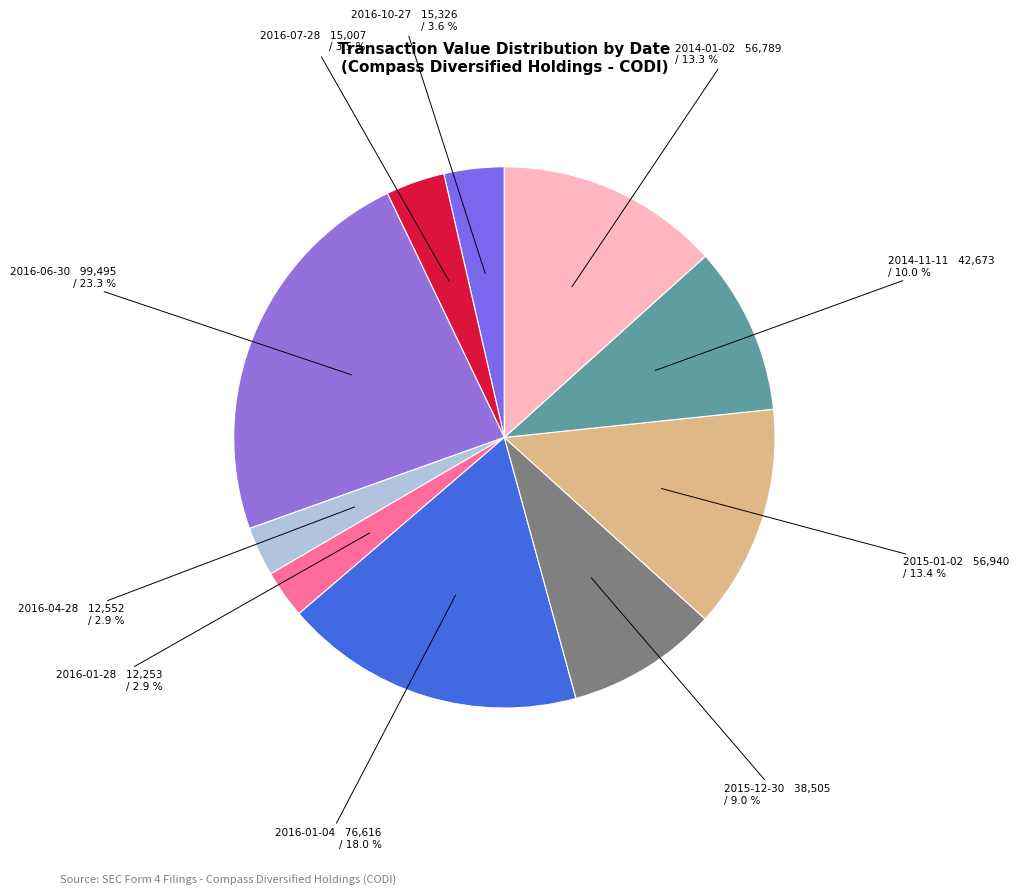

Is there any slice that represents more than half of the pie?

No